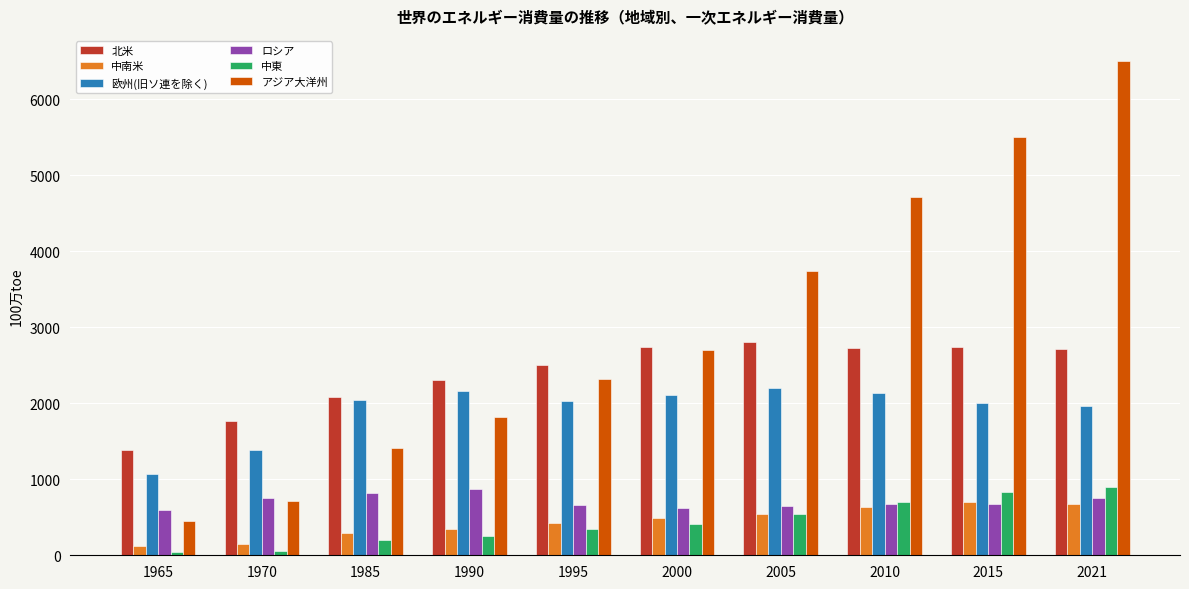

What is the total value across all series at 1965?

3661.7